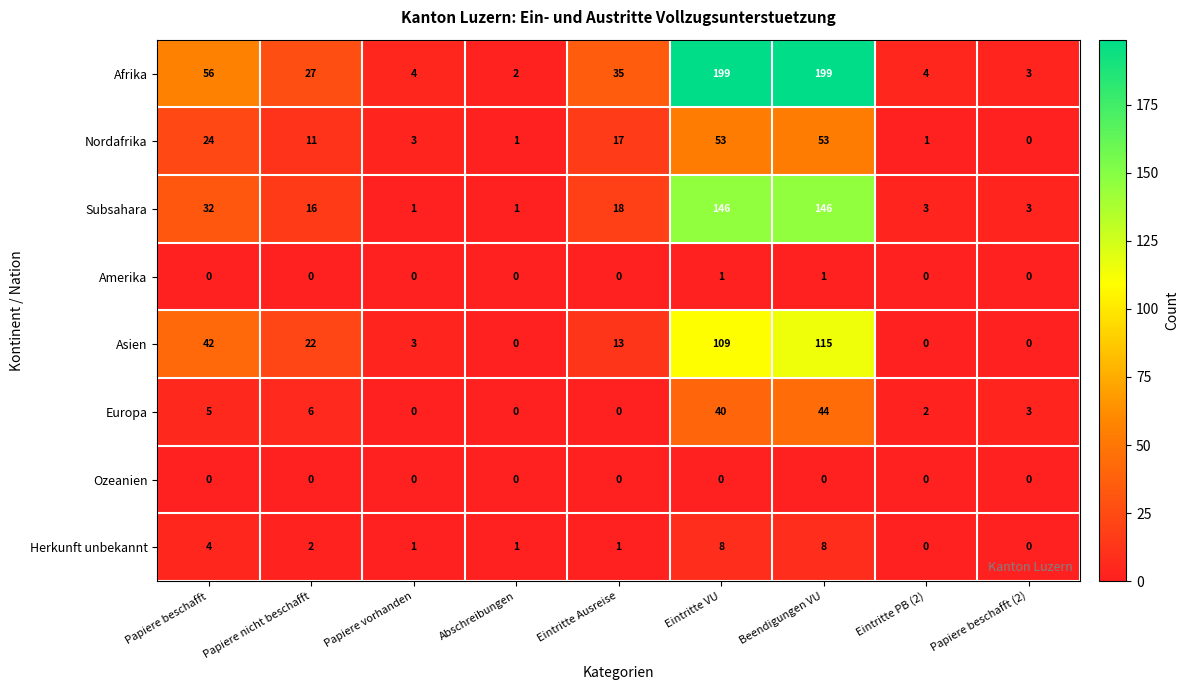

Between Beendigungen VU and Papiere beschafft (2), which series saw the biggest shift?

Afrika